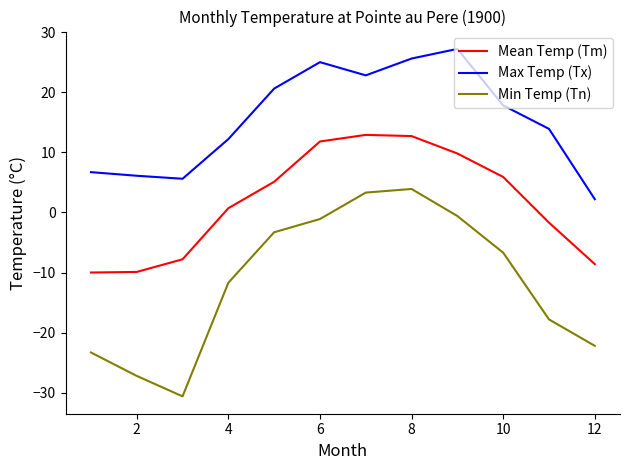

Does the chart display data point markers on the line(s)?

No